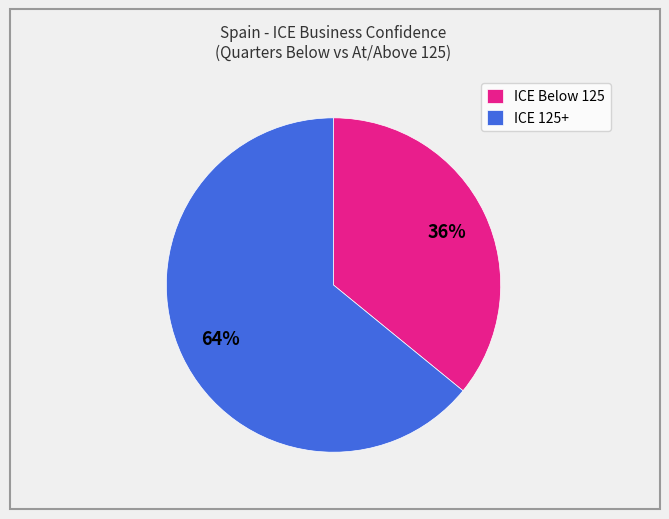

What percentage is the ICE 125+ slice, to the nearest percent?

64%